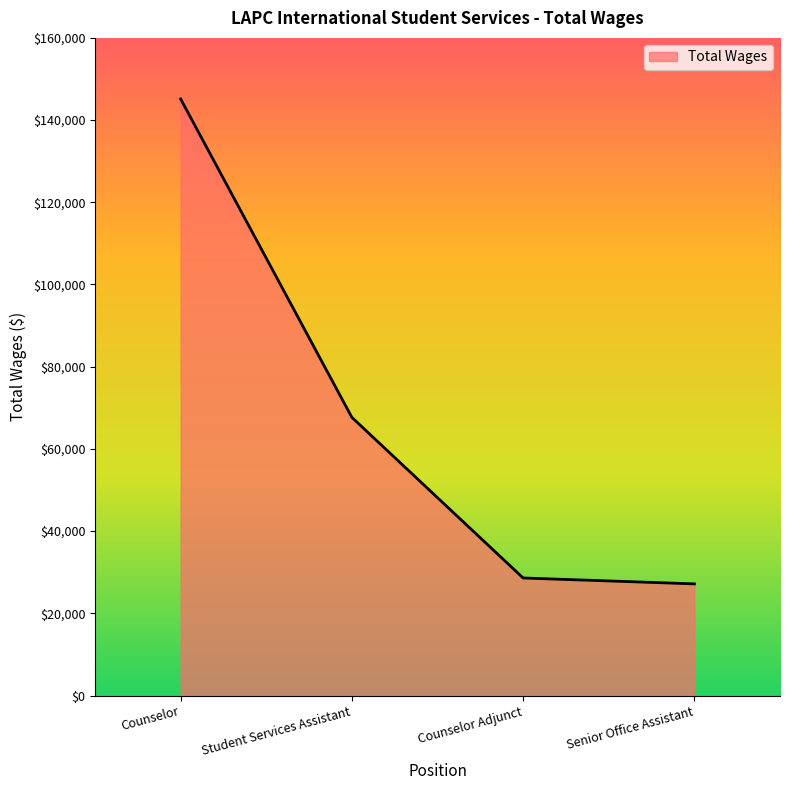

How many series are shown in this chart?

1